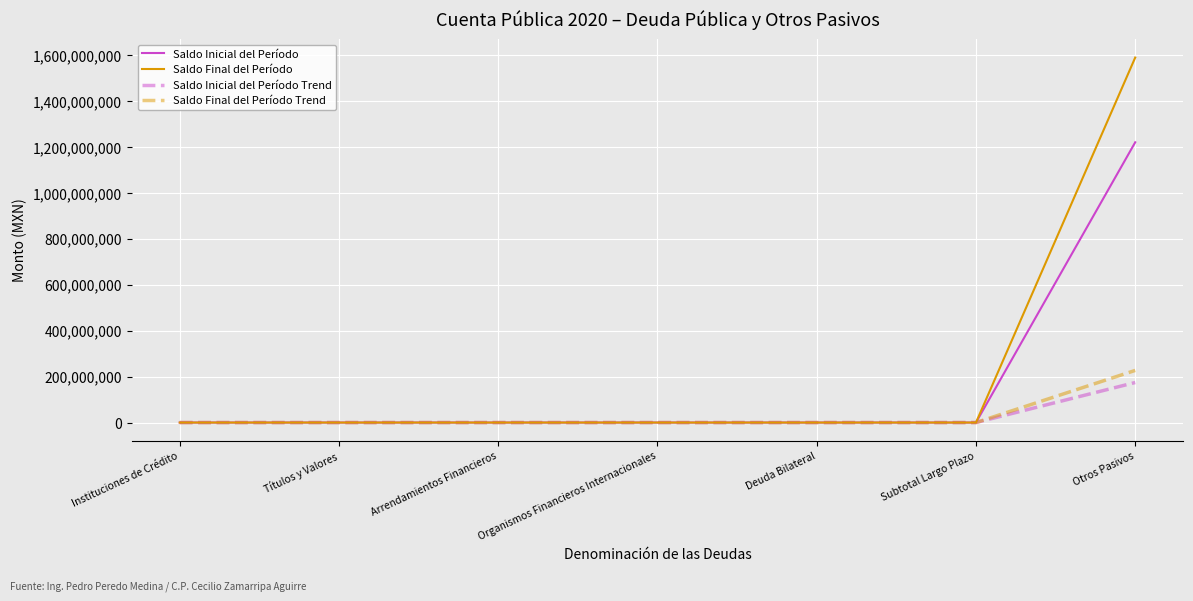

Reading left to right, transcribe all the data shown in this chart.

Saldo Inicial del Período: 0.0	0.0	0.0	0.0	0.0	0.0	1219871479.4
Saldo Final del Período: 0.0	0.0	0.0	0.0	0.0	0.0	1588732038.5
Saldo Inicial del Período Trend: 0.0	0.0	0.0	0.0	0.0	0.0	174267354.2
Saldo Final del Período Trend: 0.0	0.0	0.0	0.0	0.0	0.0	226961719.8